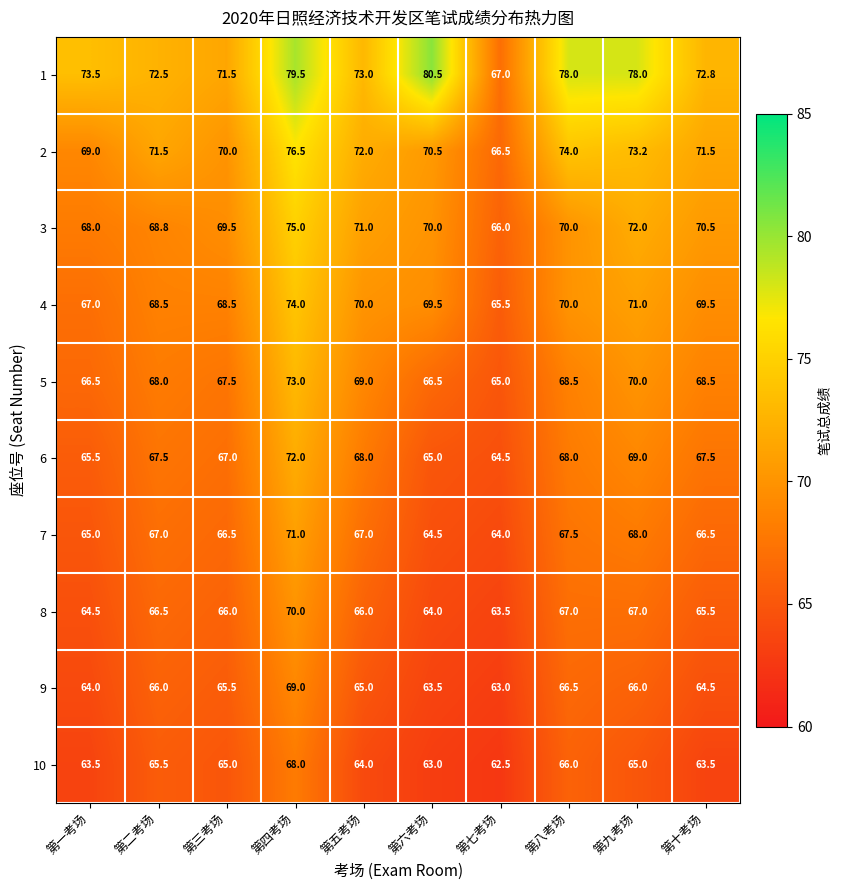

Which label corresponds to the smallest value in the chart?

第七考场